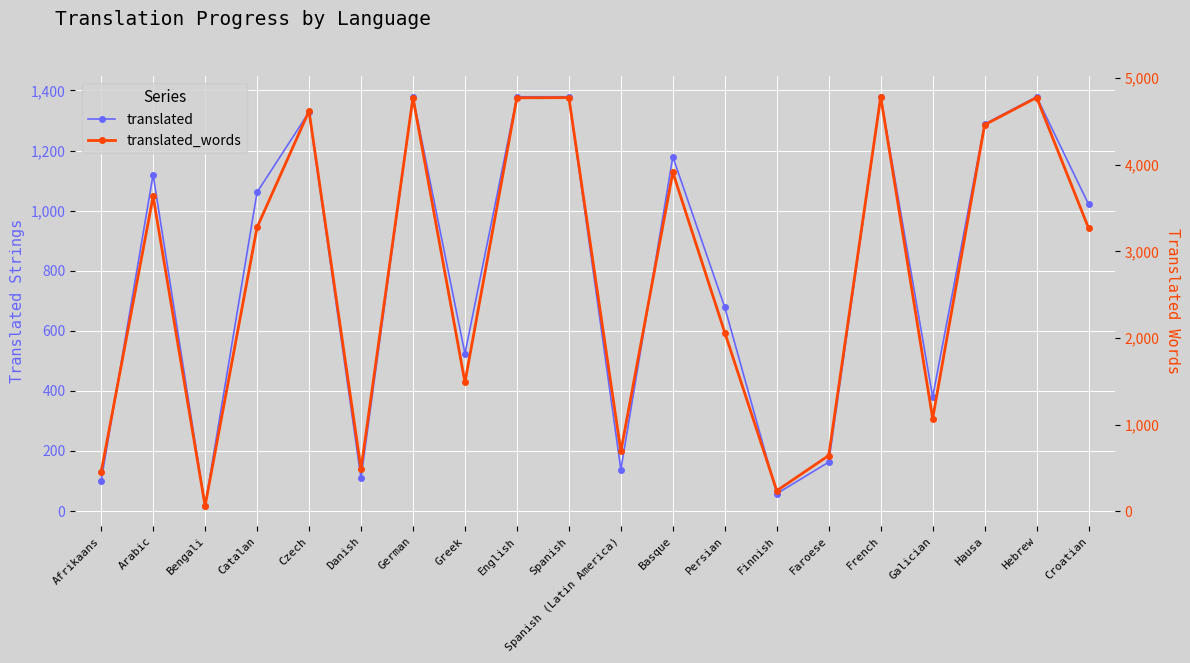

How many data points in translated are less than 1061?

10